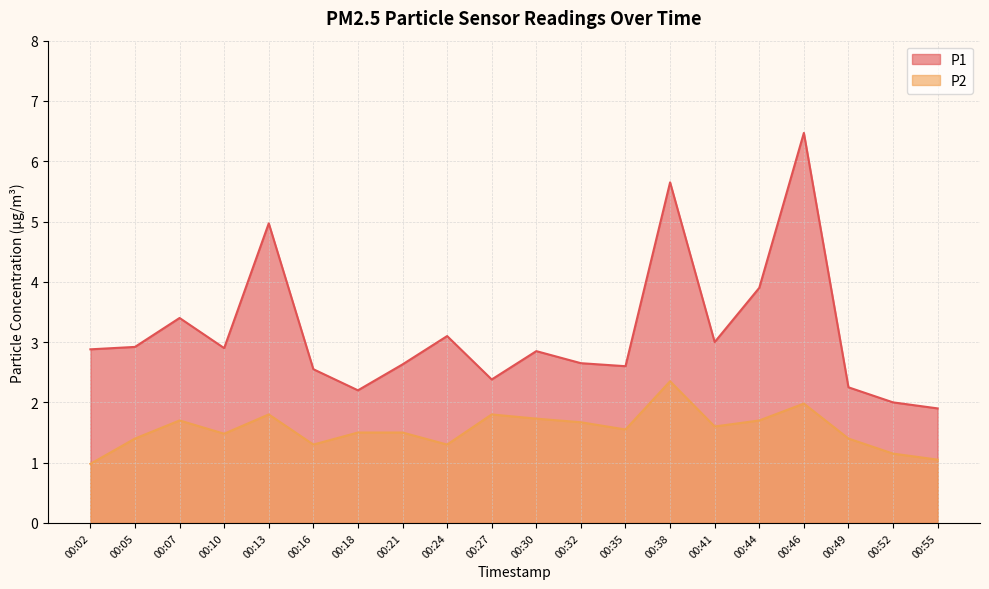

What is the value of the P2 point at the 4th from the left?

1.5